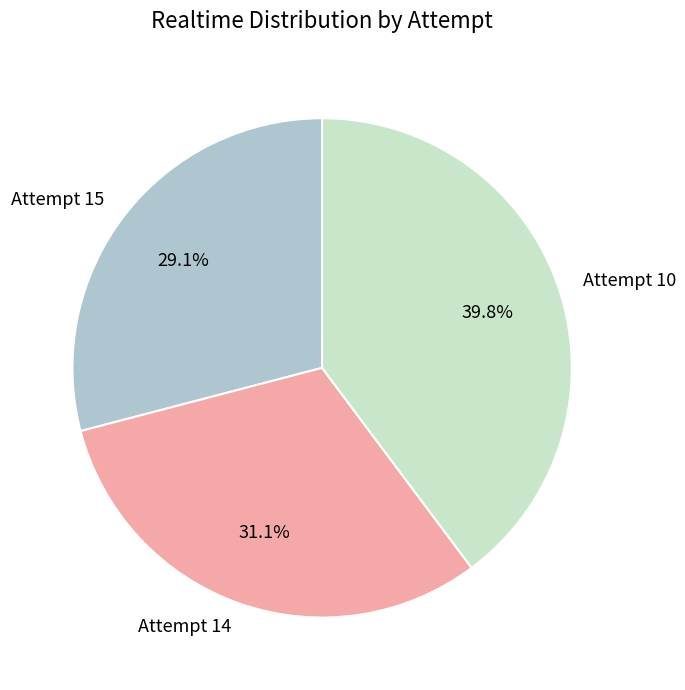

How many segments does this pie chart have?

3